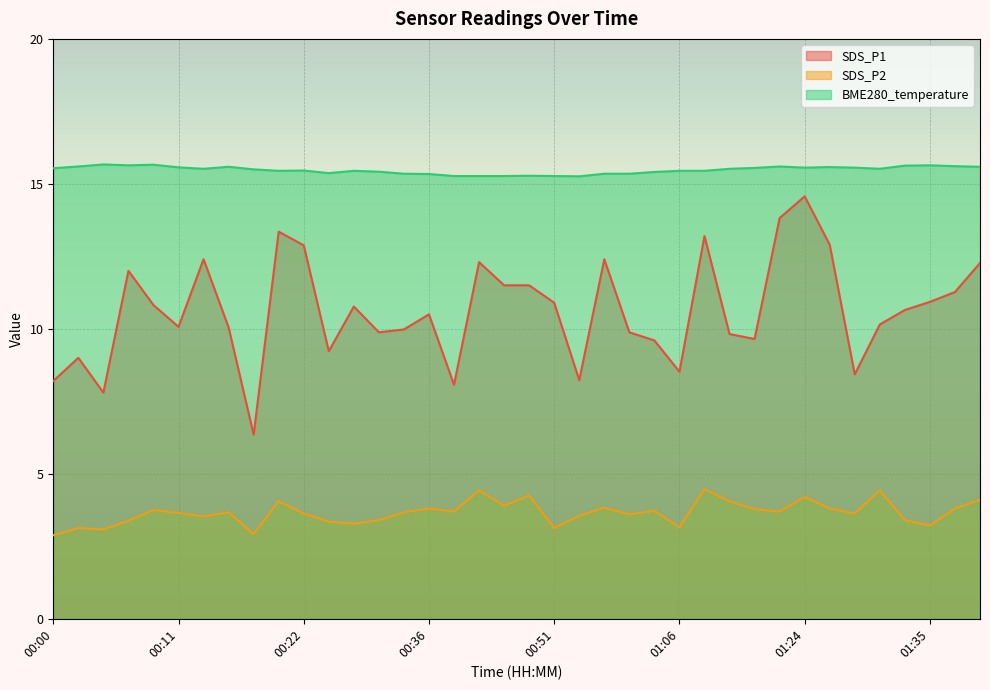

What position from the right is 01:28?

6